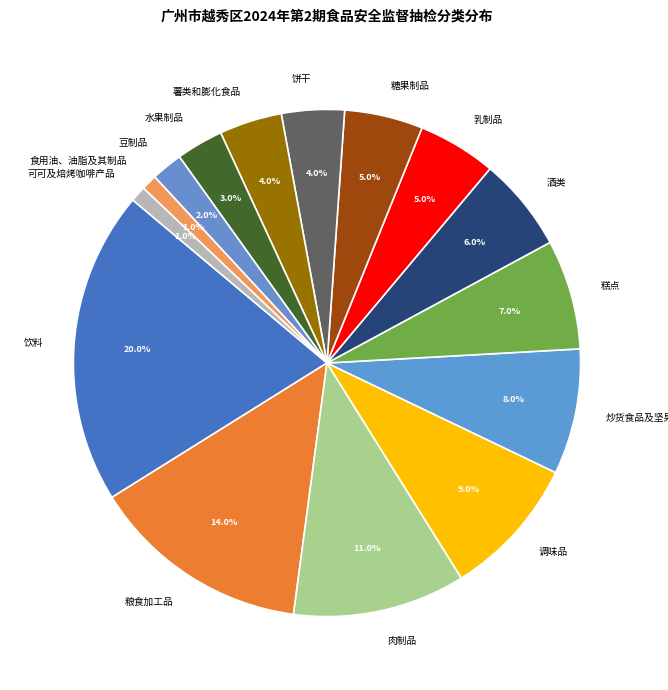

Between 糖果制品 and 可可及焙烤咖啡产品, which is larger?

糖果制品